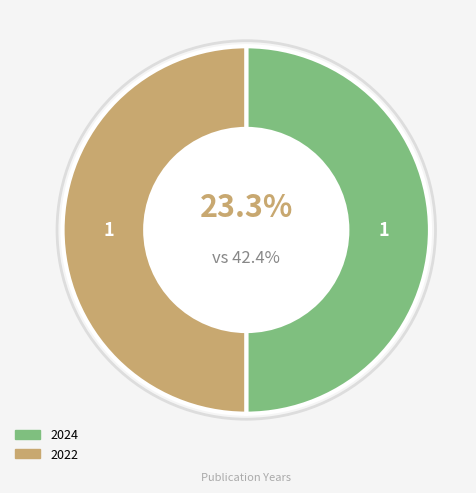

What percentage do 2024 and 2022 together represent?

100.0%